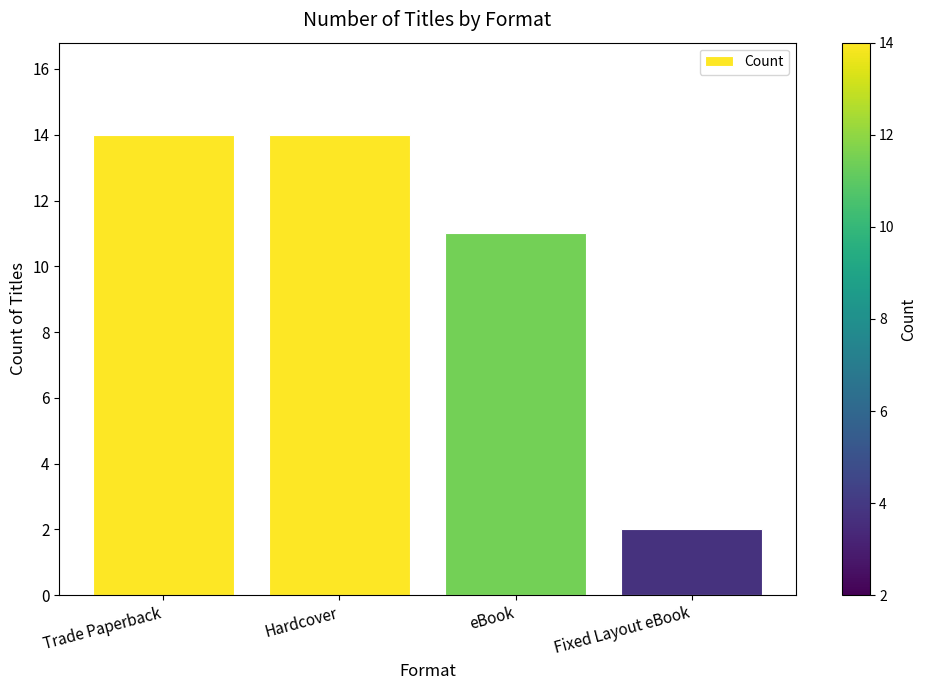

What position from the left is Hardcover?

2